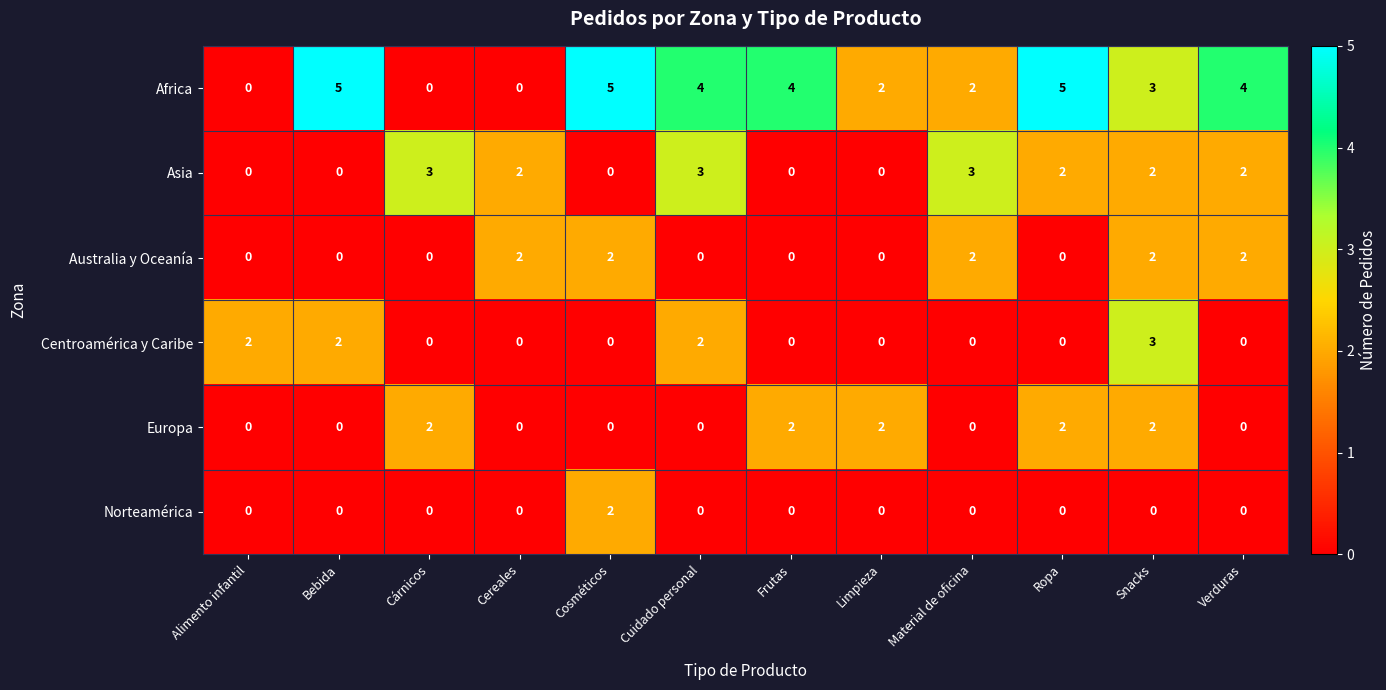

How many data points does each series have?

12